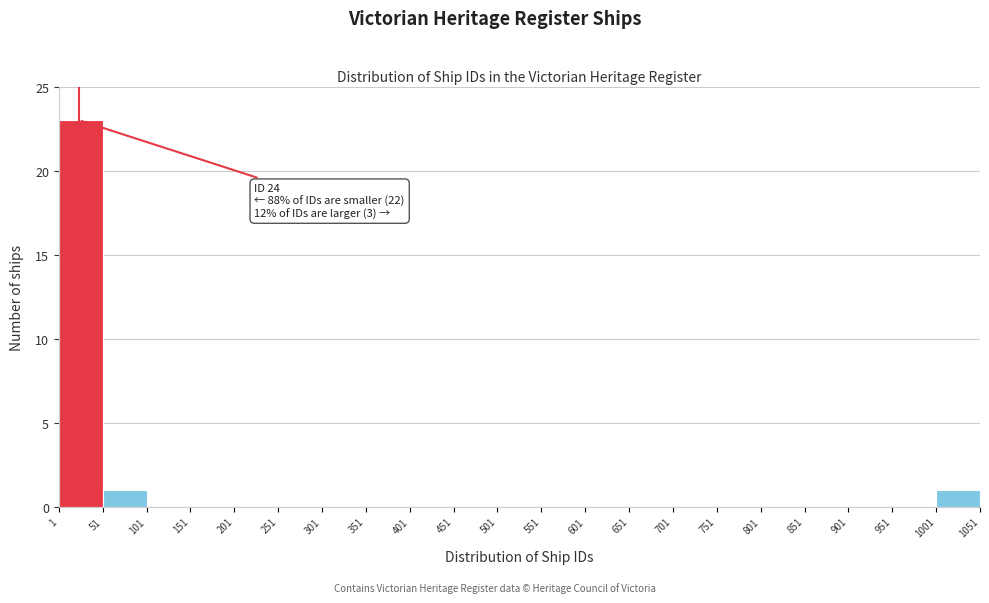

Over which range of the x-axis is the bar tallest?

1 to 51